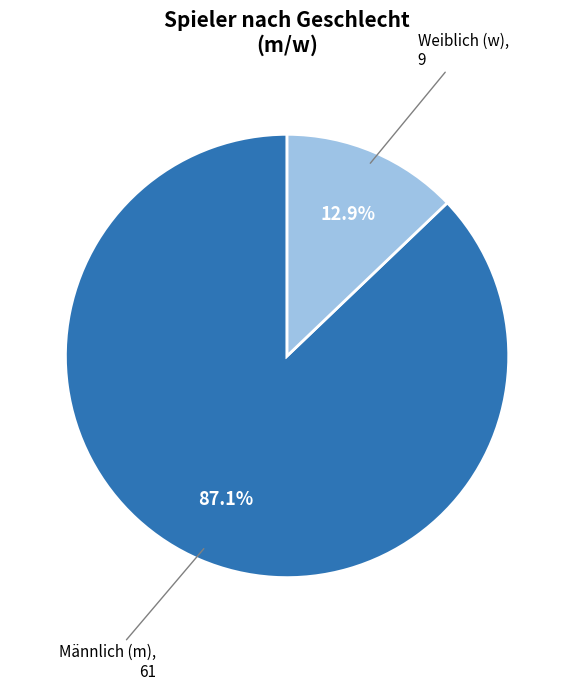

Is there a majority slice in this chart?

Yes